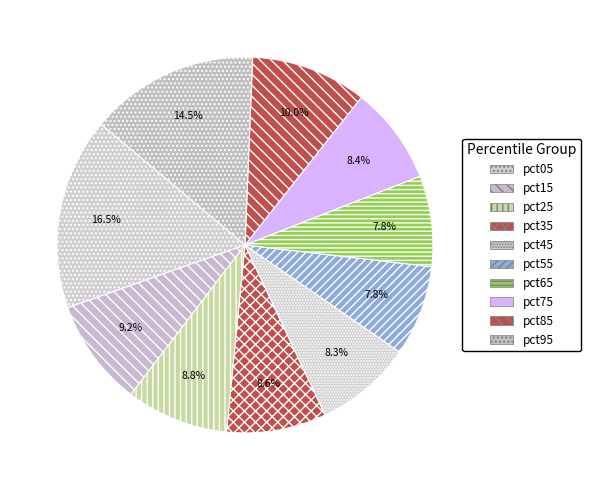

The pct35 slice represents 3% of the pie. True or false?

False